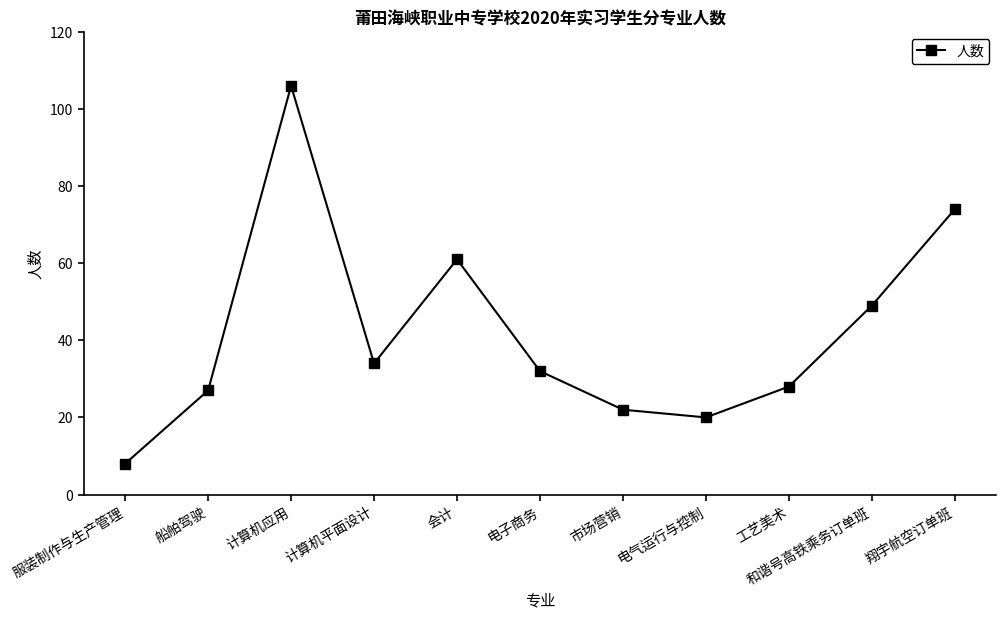

What is the difference between the second highest and minimum values?

66